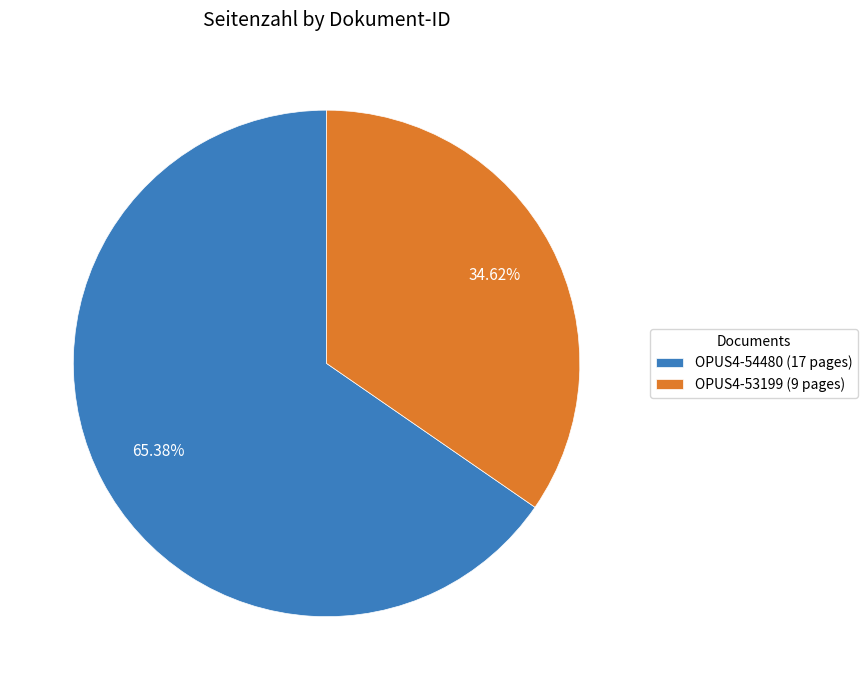

To the nearest percent, what is the difference between the largest and smallest slice percentages?

31%